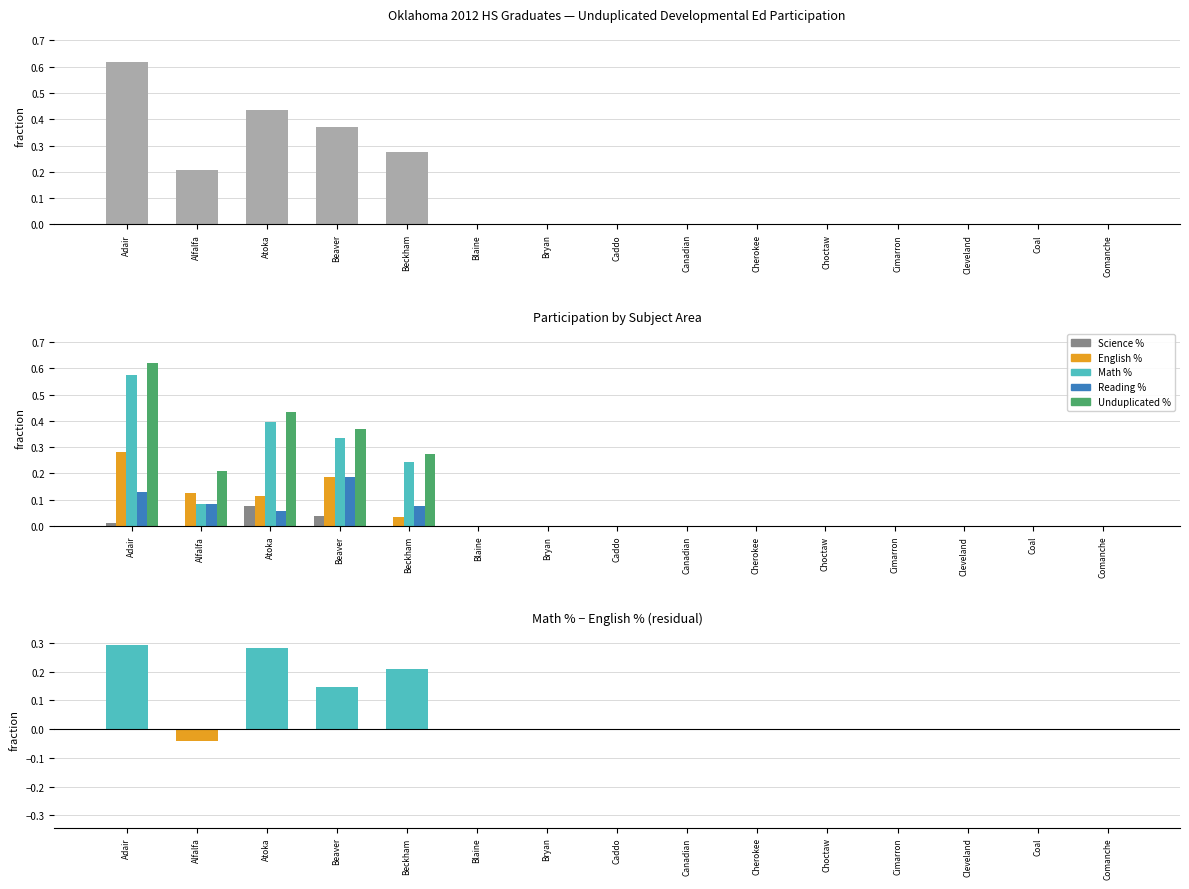

The value of Science % at Alfalfa is 0.0. True or false?

True